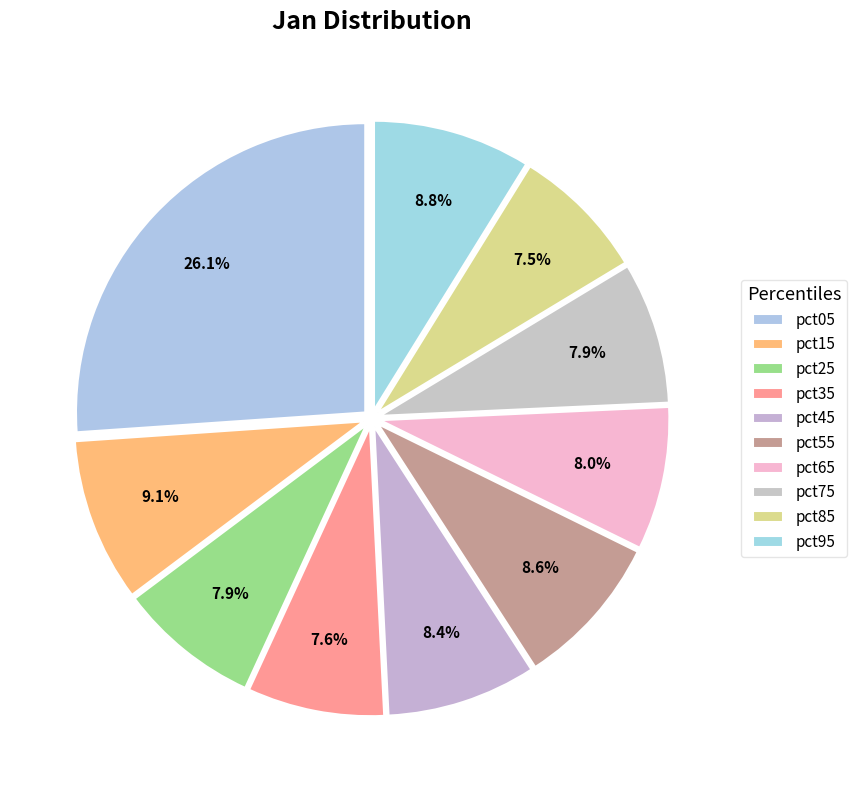

Which slice is the smallest?

pct85